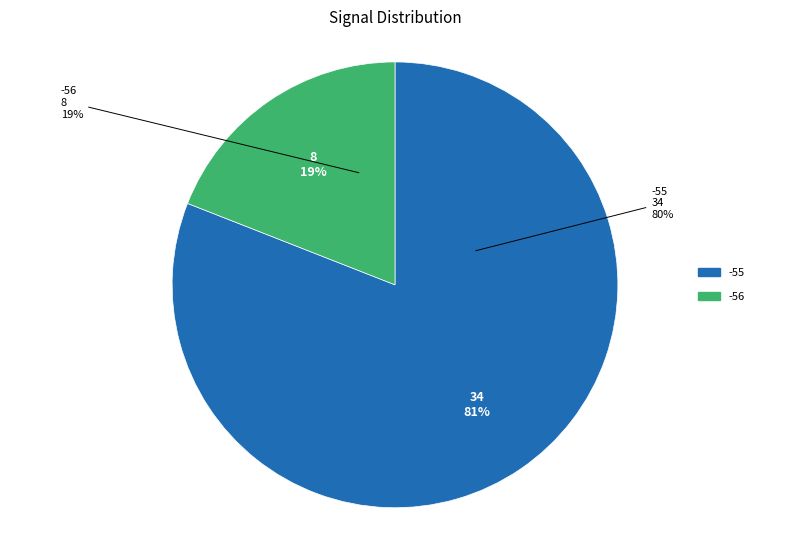

How many segments does this pie chart have?

2